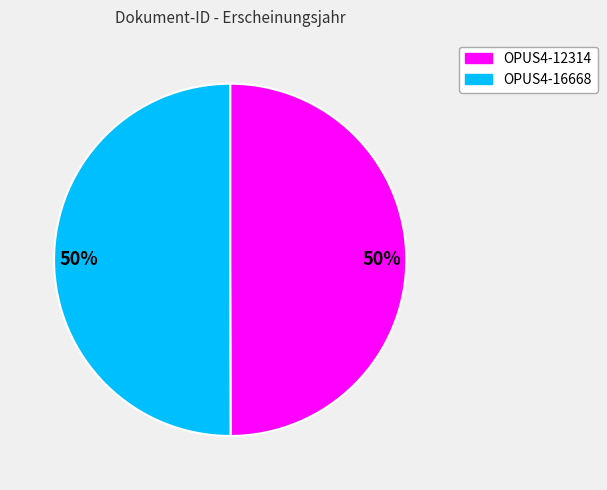

How many slices are in this pie chart?

2